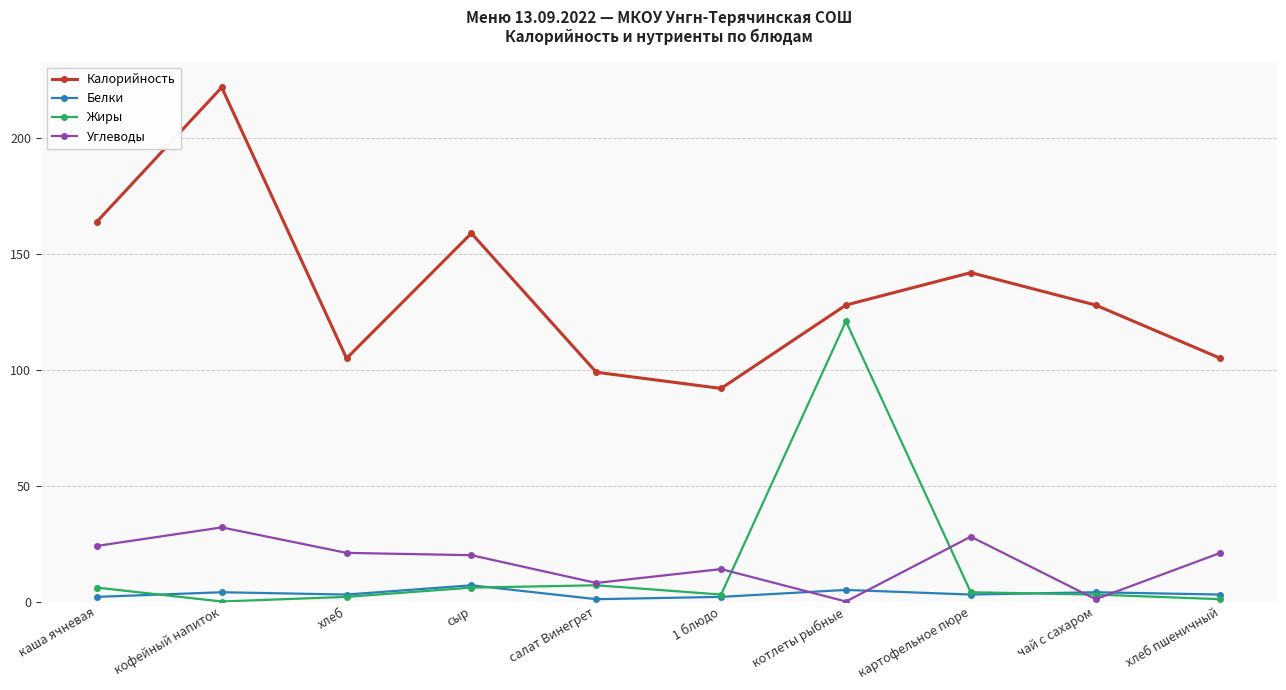

Is the value of Углеводы at чай с сахаром greater than the value of Жиры at котлеты рыбные?

No